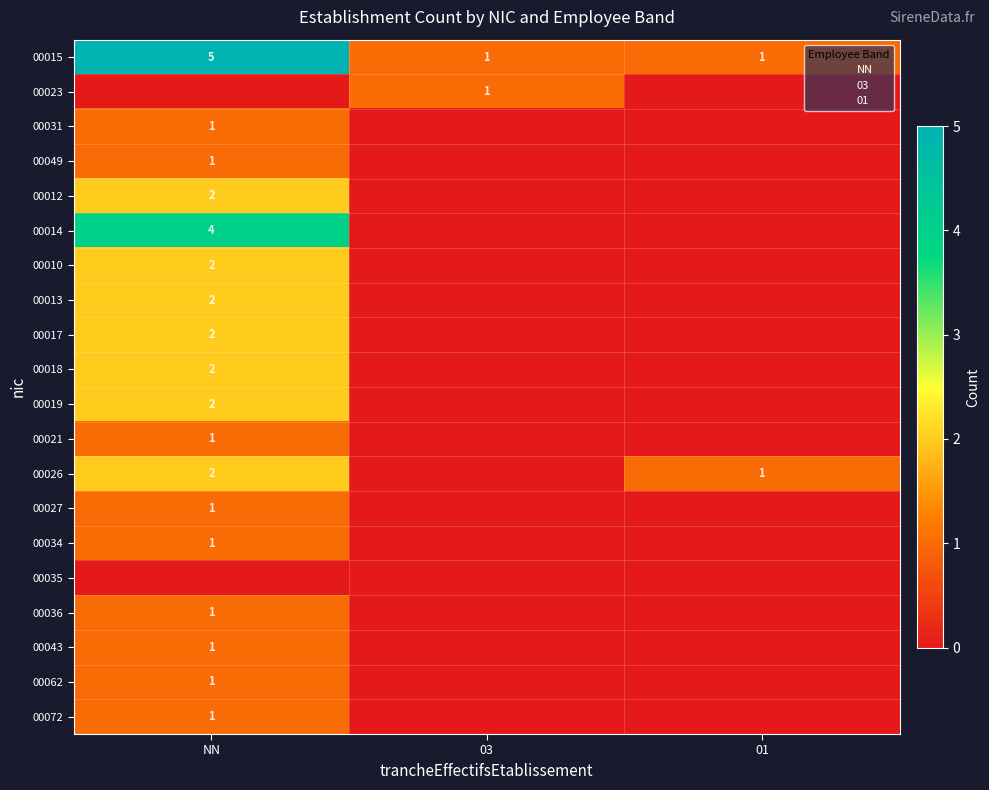

Is the value of 00062 at NN greater than the value of 00014 at NN?

No